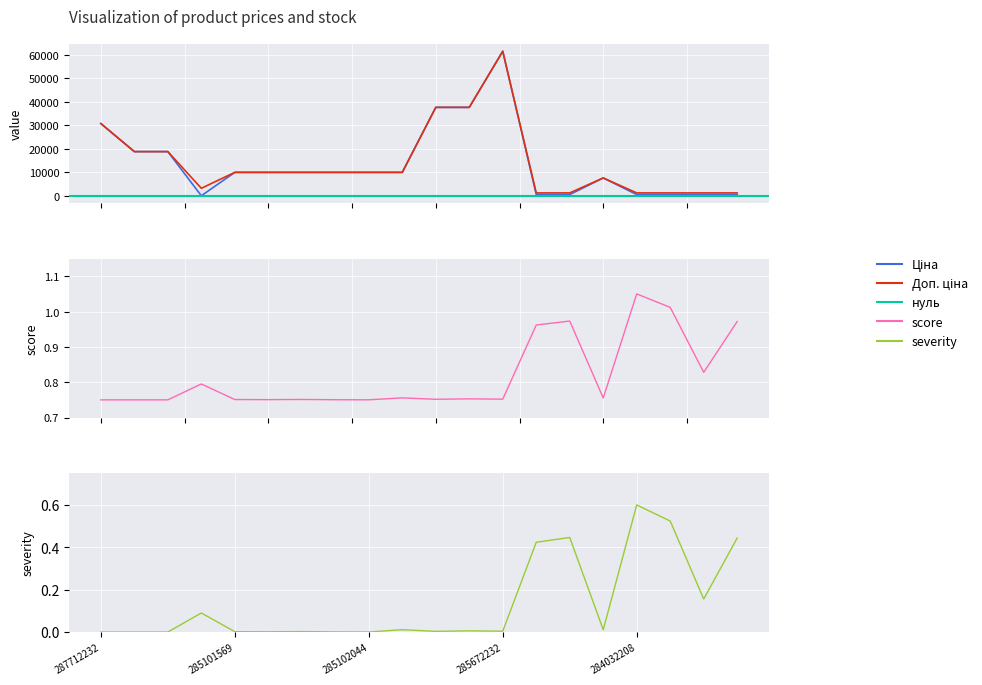

What is the value of the Ціна point at the 7th from the left?

9975.0